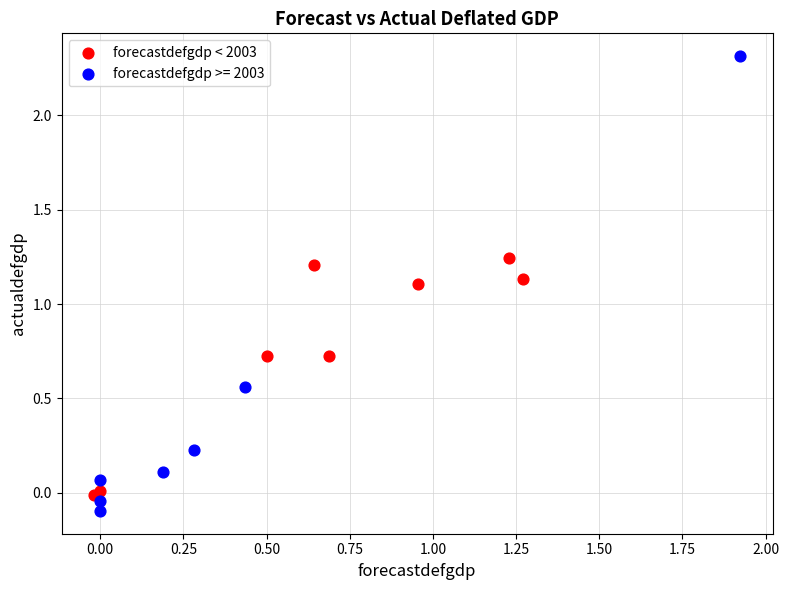

Which series contains the highest Y value?

forecastdefgdp >= 2003